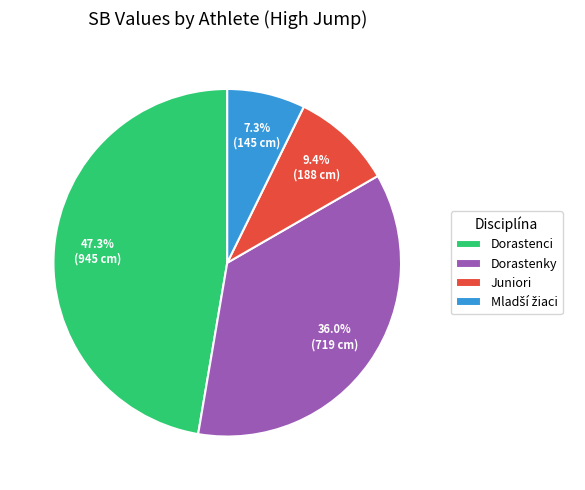

Does Dorastenci account for over 50% of the chart?

No